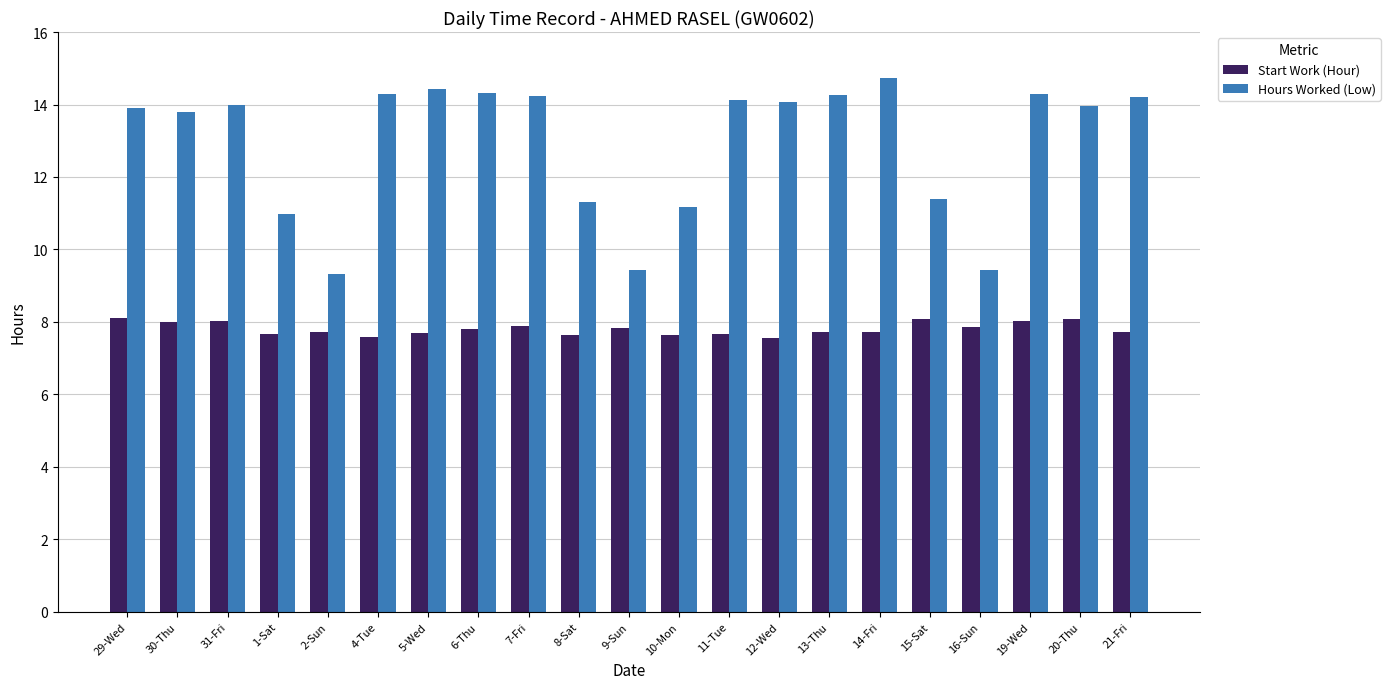

Which series has the largest range (max minus min)?

Hours Worked (Low)